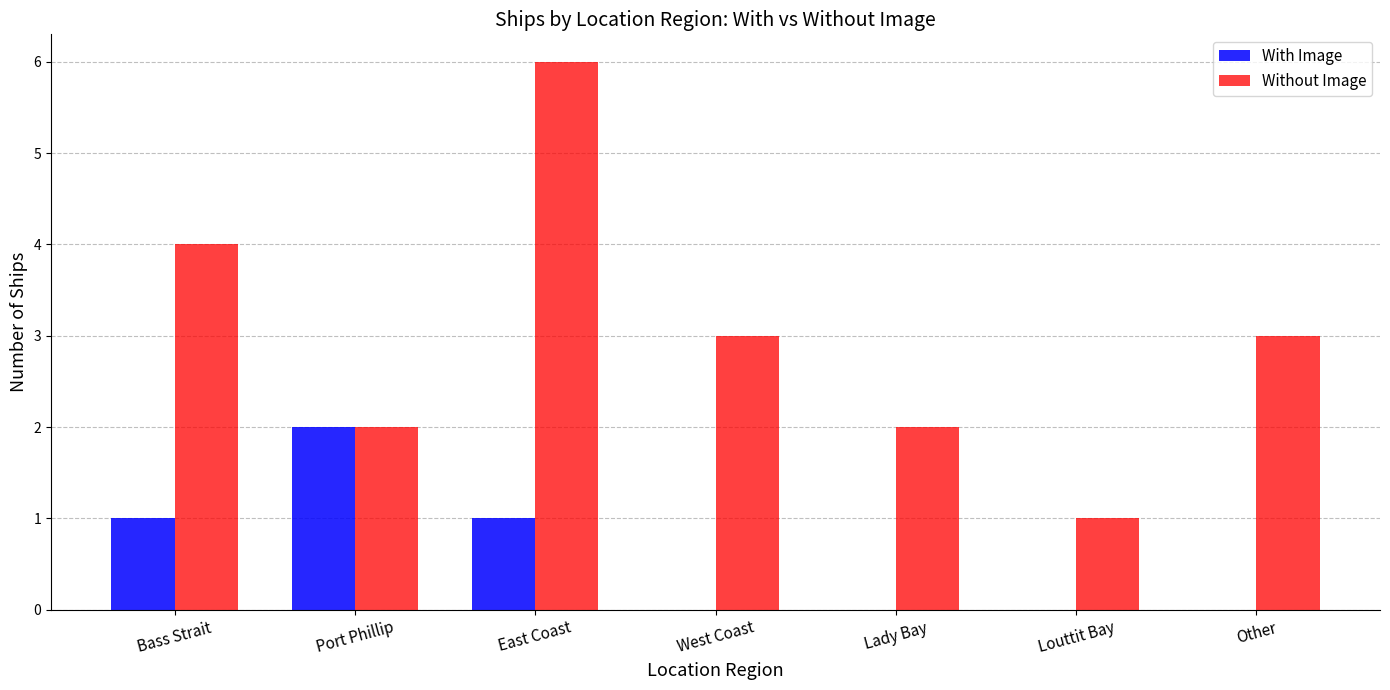

Read the With Image value at Port Phillip.

2